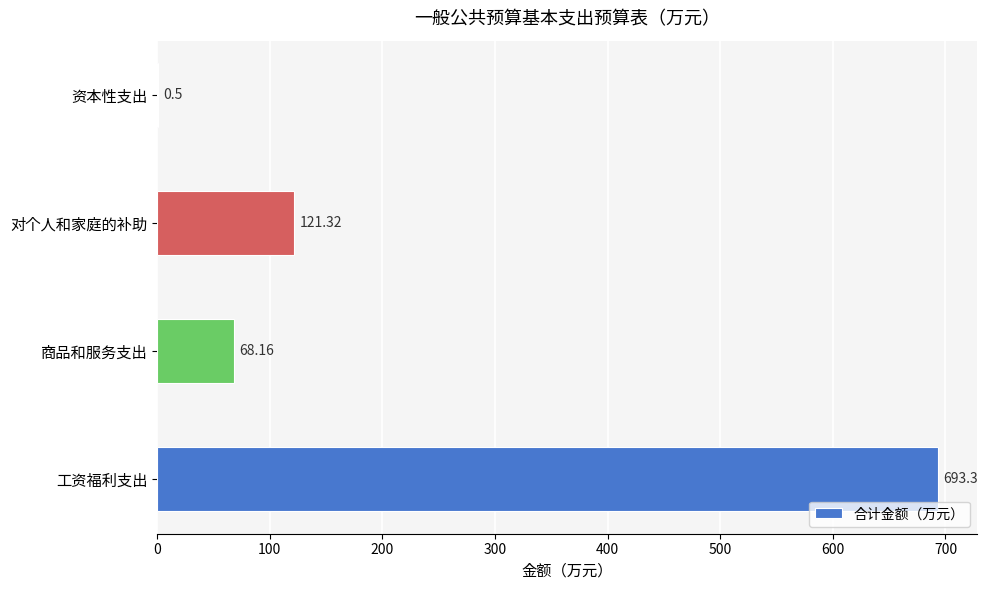

Between 工资福利支出 and 资本性支出, which is larger?

工资福利支出